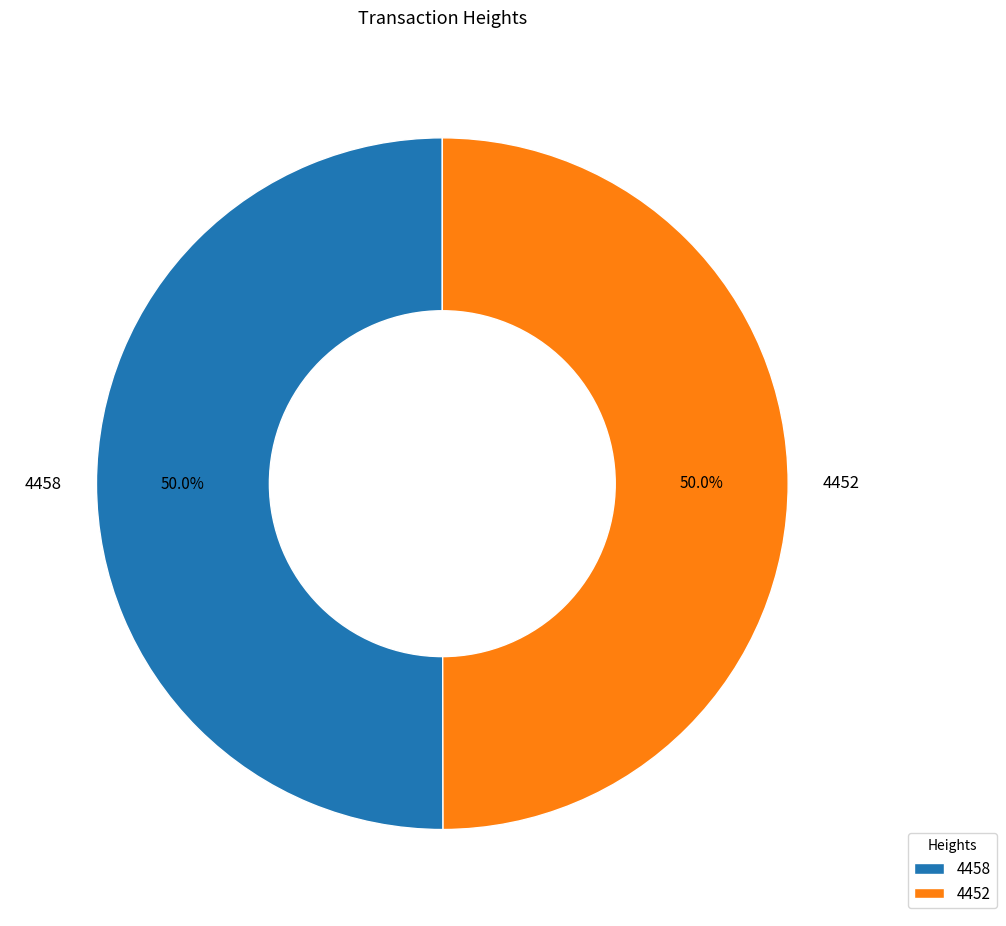

Approximately how many times larger is the value at 4452 compared to 4458?

1.0